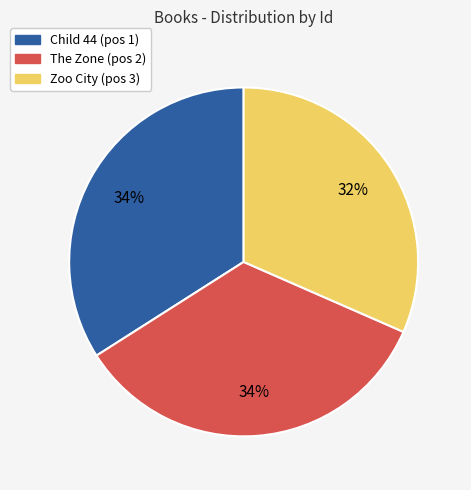

Is Zoo City the majority of the pie?

No